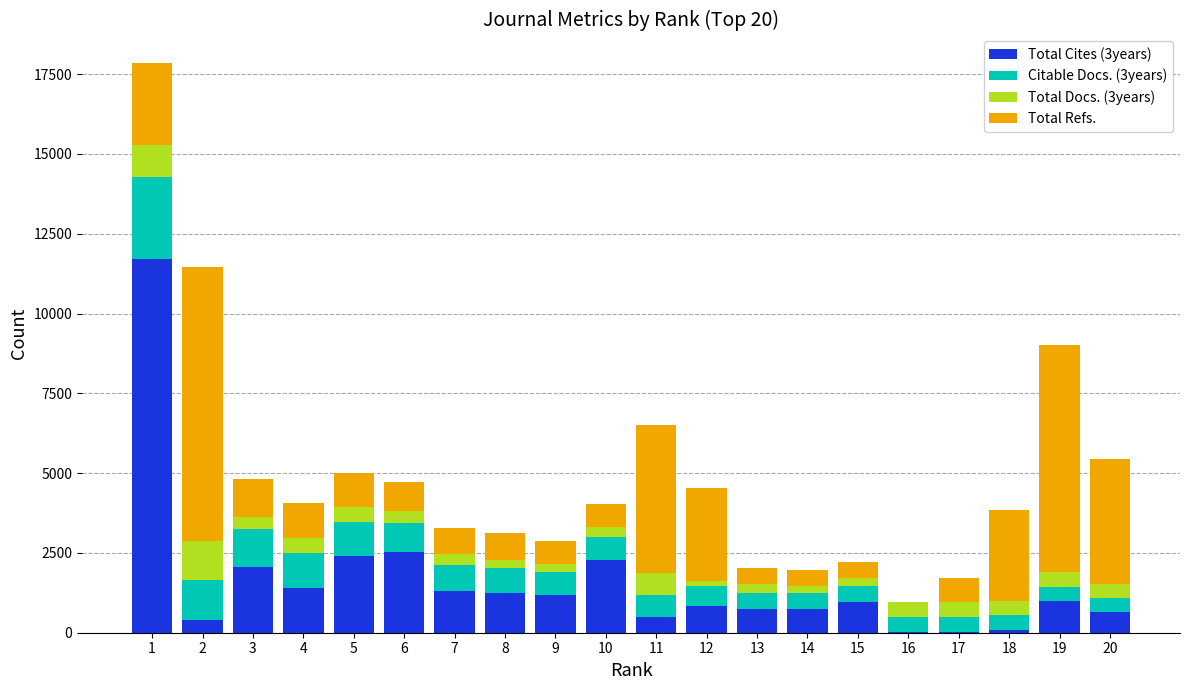

What are all the series names shown in the legend?

Total Cites (3years), Citable Docs. (3years), Total Docs. (3years), Total Refs.